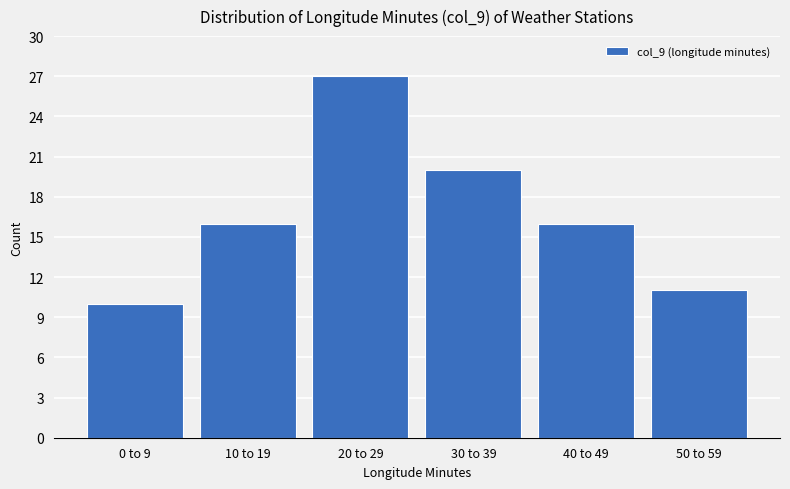

Reading right to left, transcribe all the data shown in this chart.

50 to 59=11	40 to 49=16	30 to 39=20	20 to 29=27	10 to 19=16	0 to 9=10